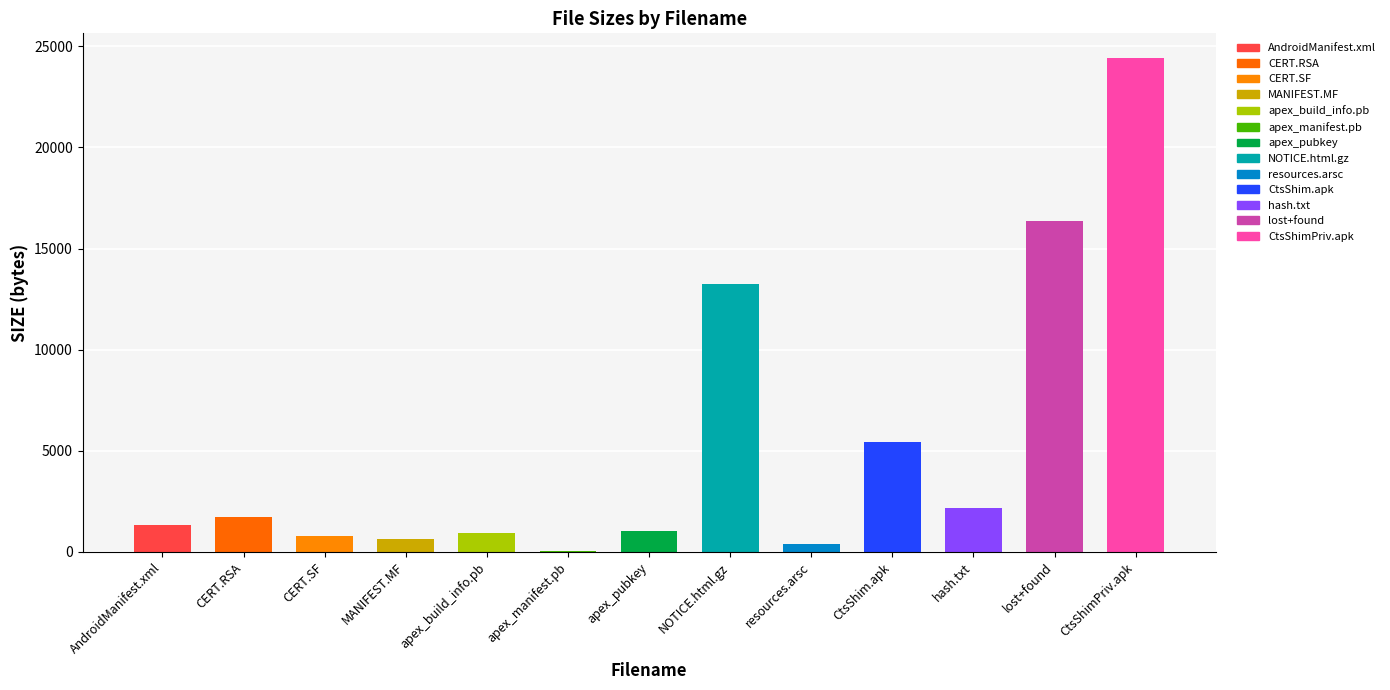

Which category has the highest value across all series?

CtsShimPriv.apk